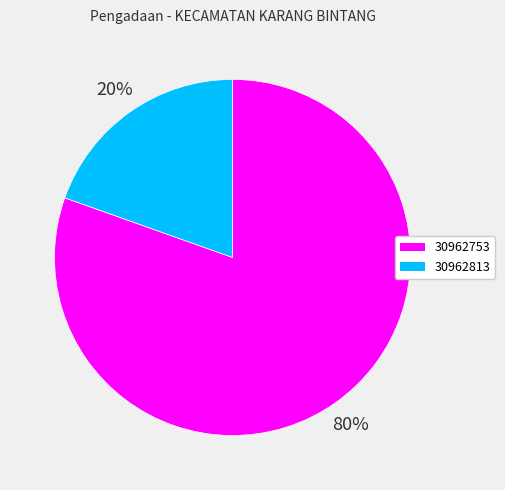

To the nearest percent, what is the average slice percentage?

50%